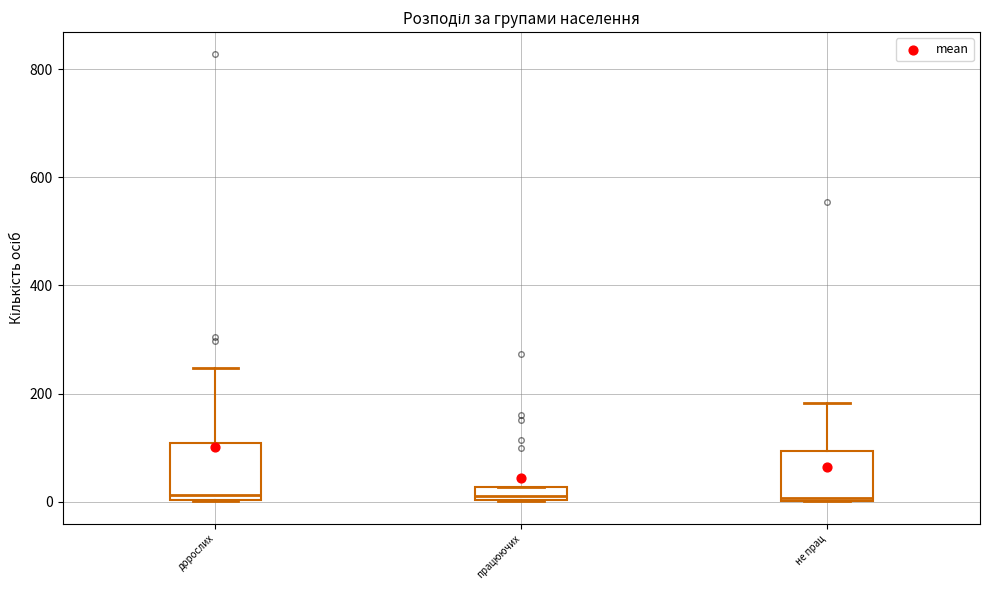

Where is the upper edge of the box for працюючих on the y-axis? The values are not printed on the chart, so give them approximately, as read against the axis.

20